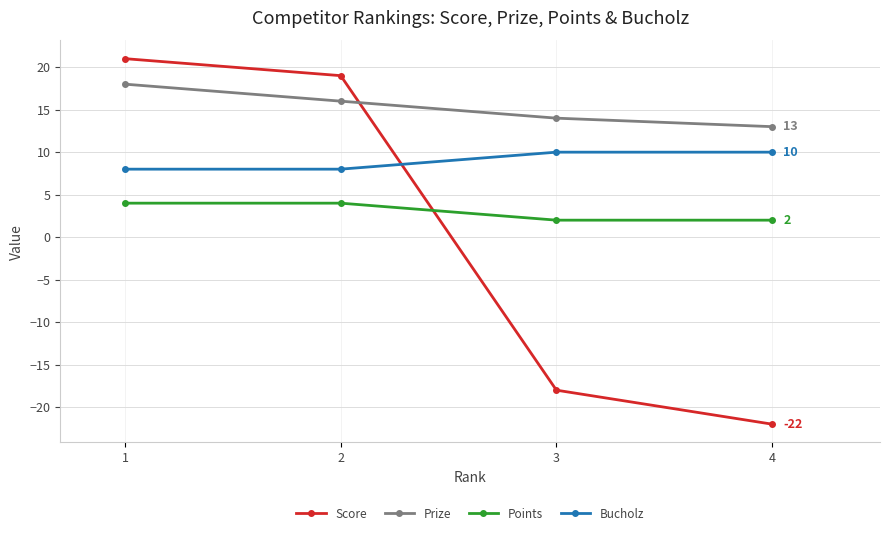

What is the smallest value displayed?

-22